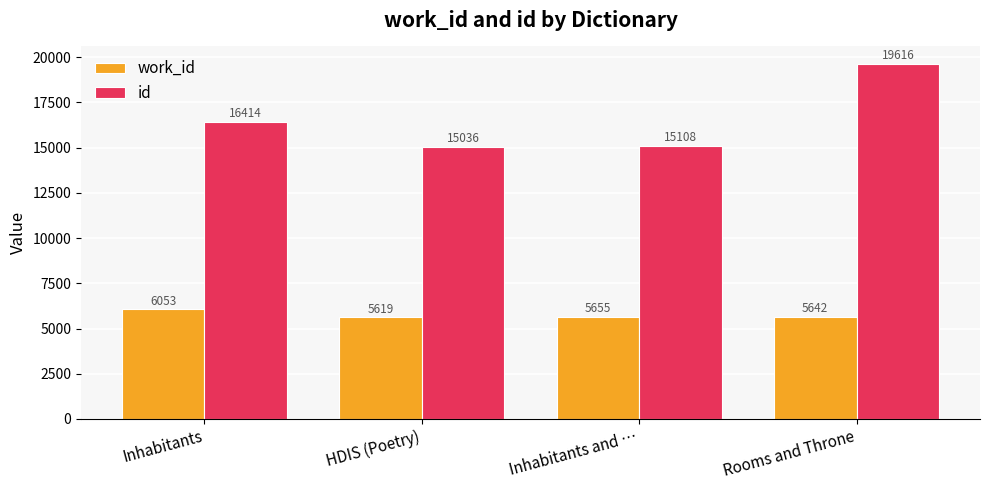

Which series changed the most between Inhabitants and Inhabitants and …?

id